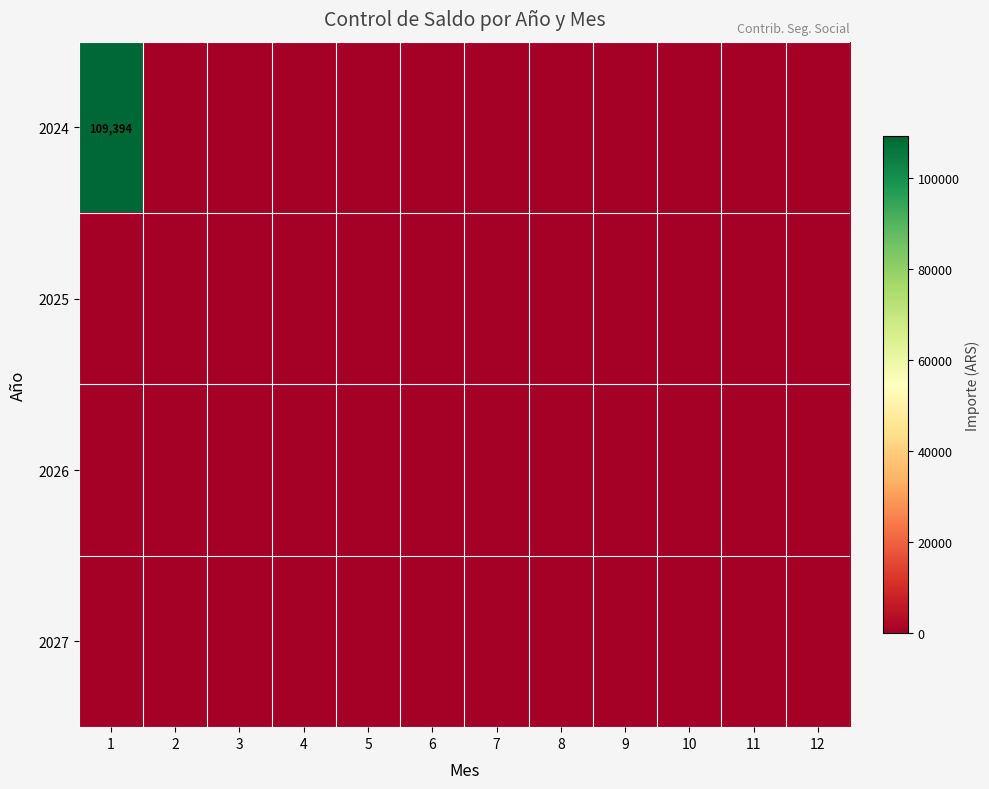

The value of 2024 at 1 is 109394. True or false?

True